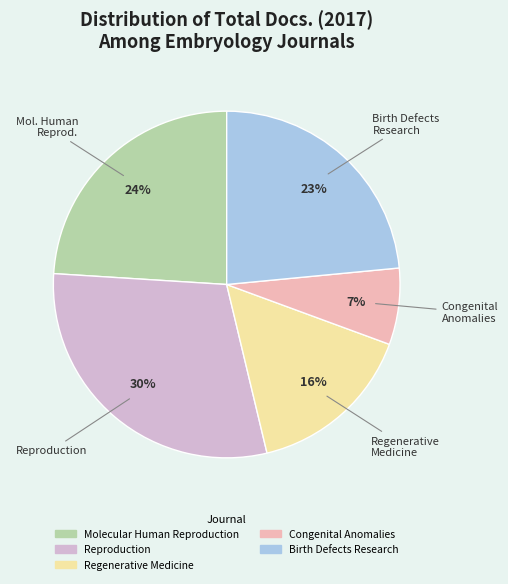

To the nearest percent, what portion does Reproduction represent?

30%